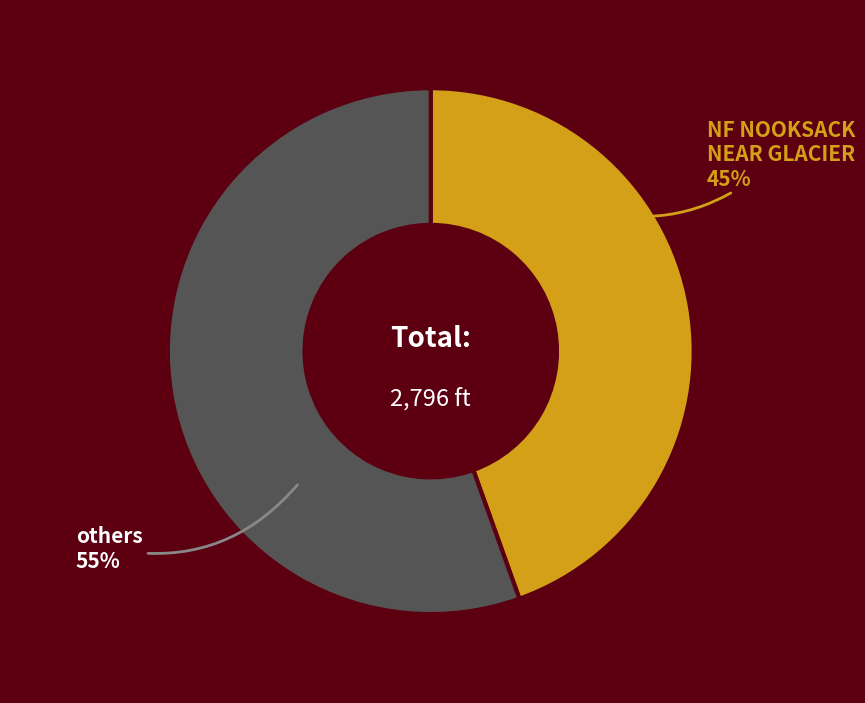

To the nearest percent, what is the combined percentage of others and NF NOOKSACK NEAR GLACIER?

100%